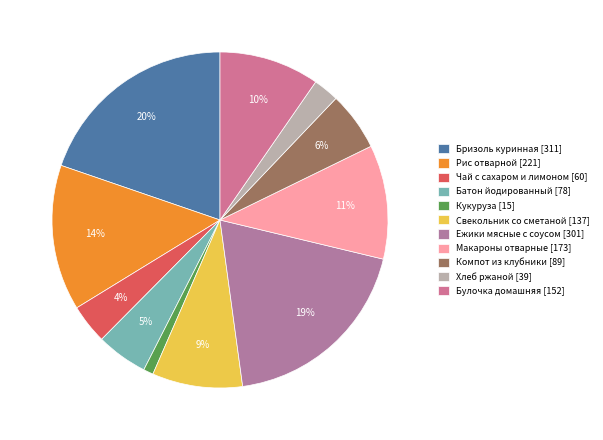

Combined, what portion of the pie is Компот из клубники and Чай с сахаром и лимоном?

9.5%